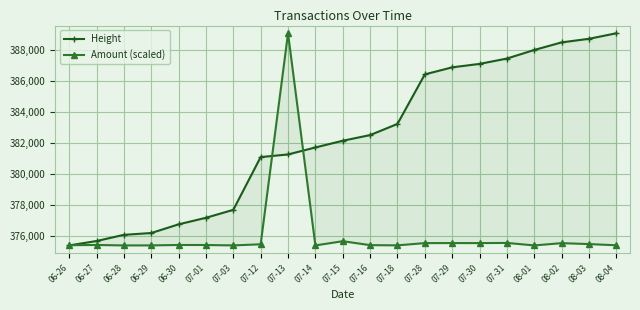

Does the chart display data point markers on the line(s)?

Yes